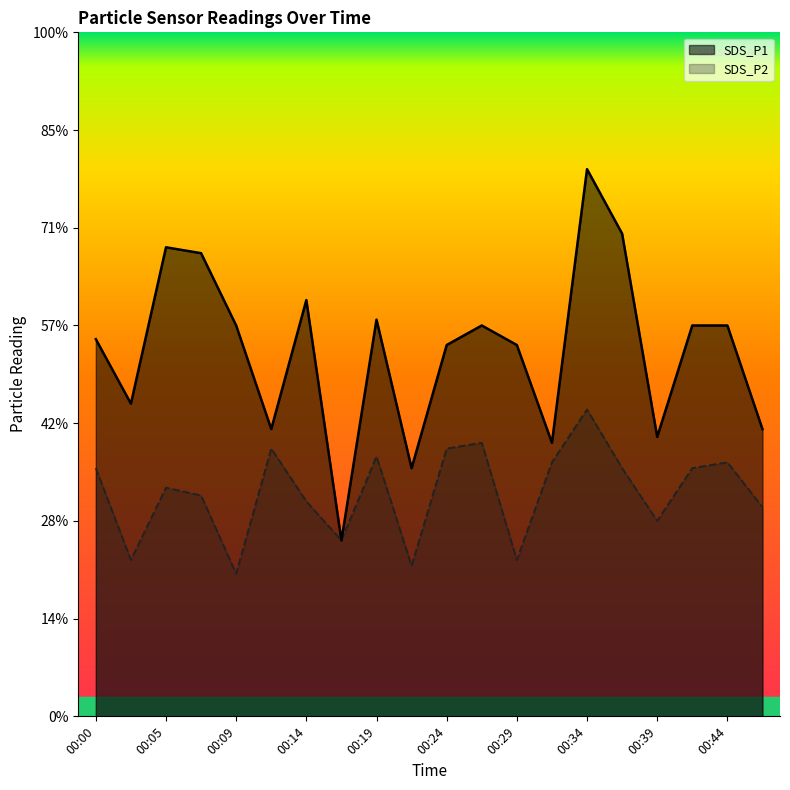

The value of SDS_P1 at 00:14 is 3.5. True or false?

False